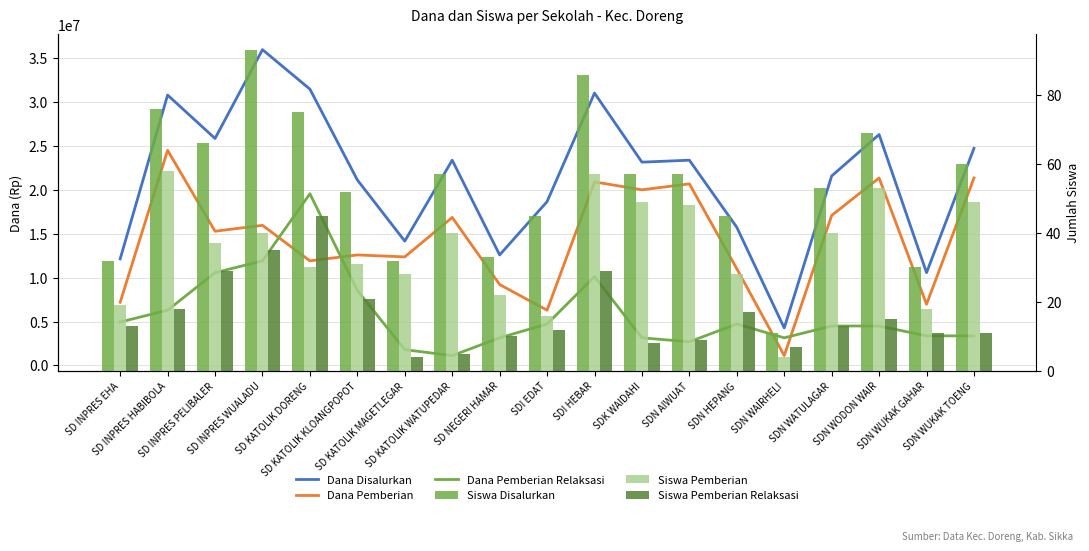

How many values in the Dana Pemberian series are below 15300000?

9